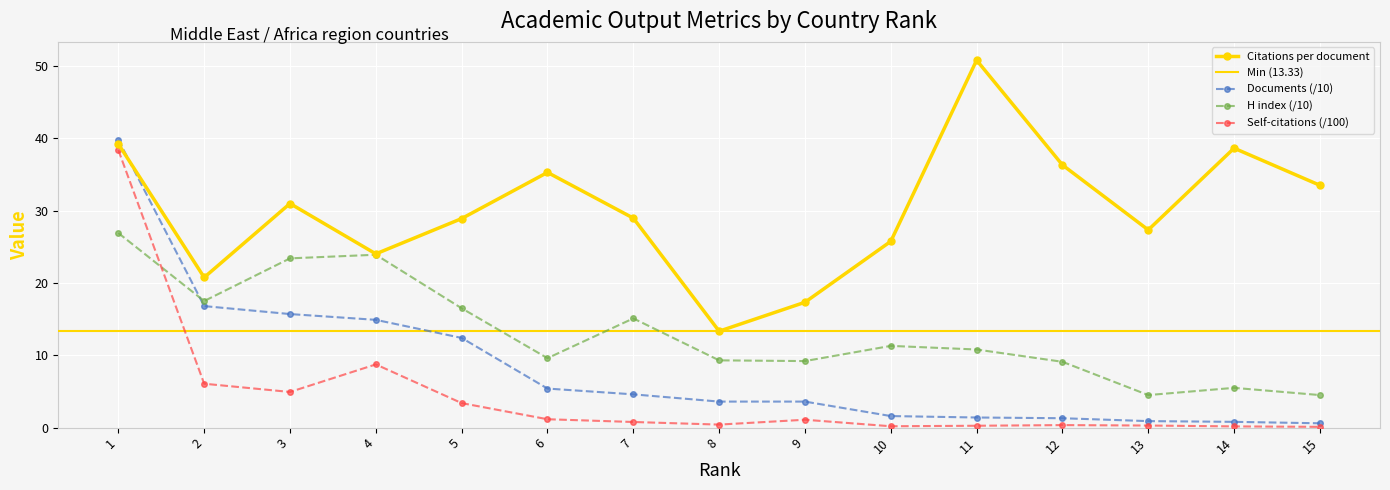

At 6, list the series in order from smallest to largest.

Self-citations, Documents, H index, Citations per document